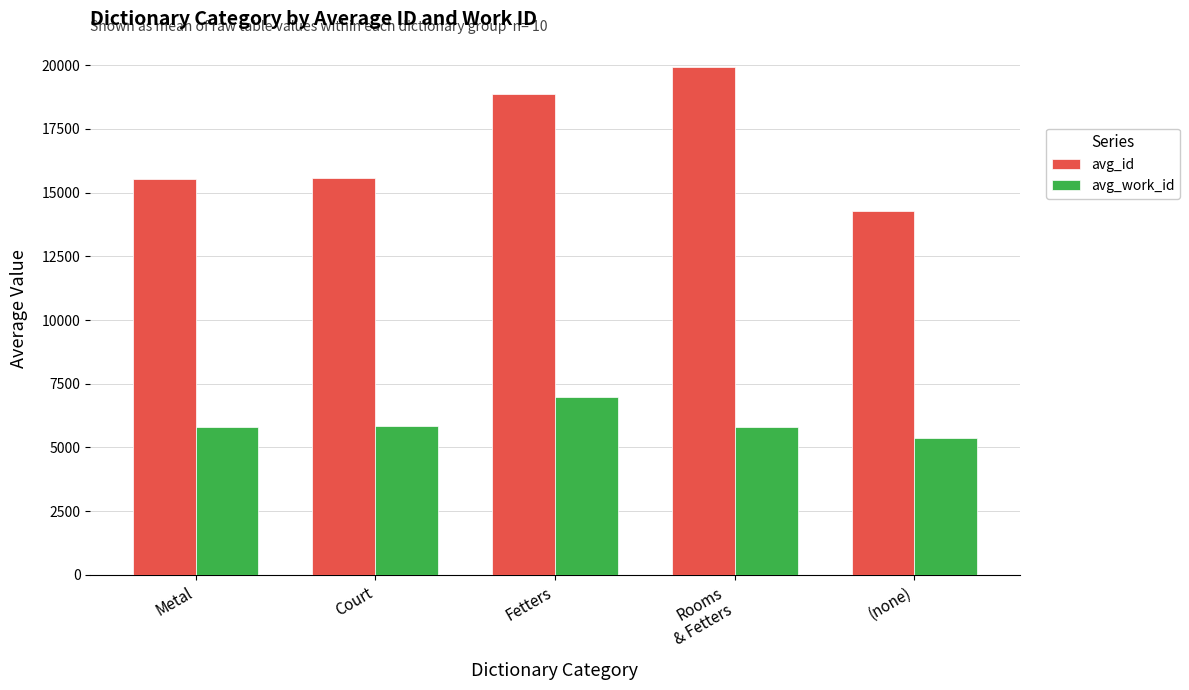

Which series has the widest spread of values?

avg_id